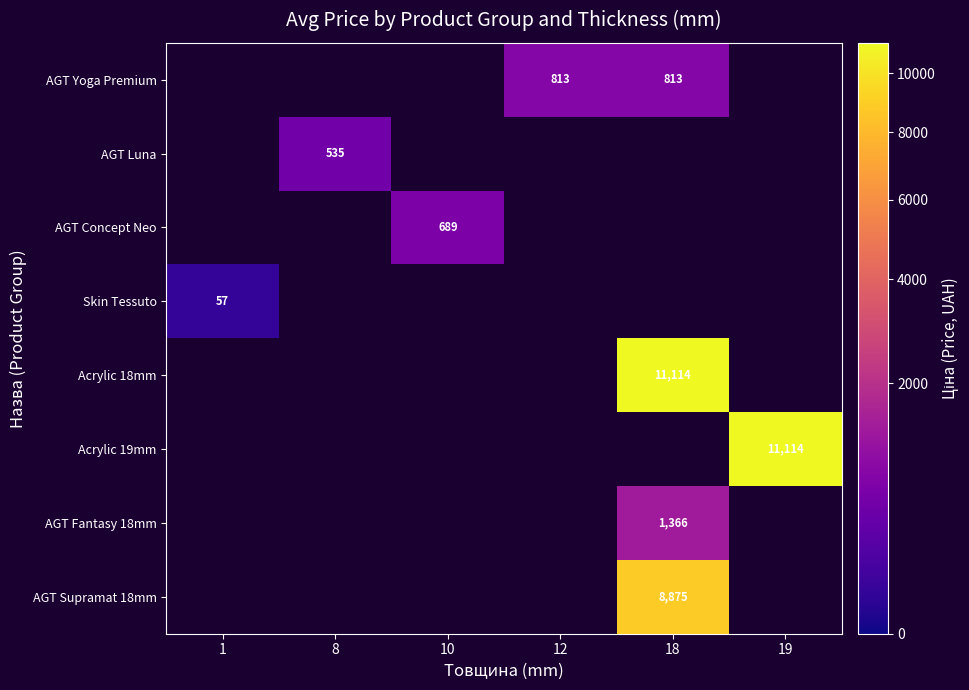

The AGT Fantasy 18mm series shows 2182 at 18. True or false?

False